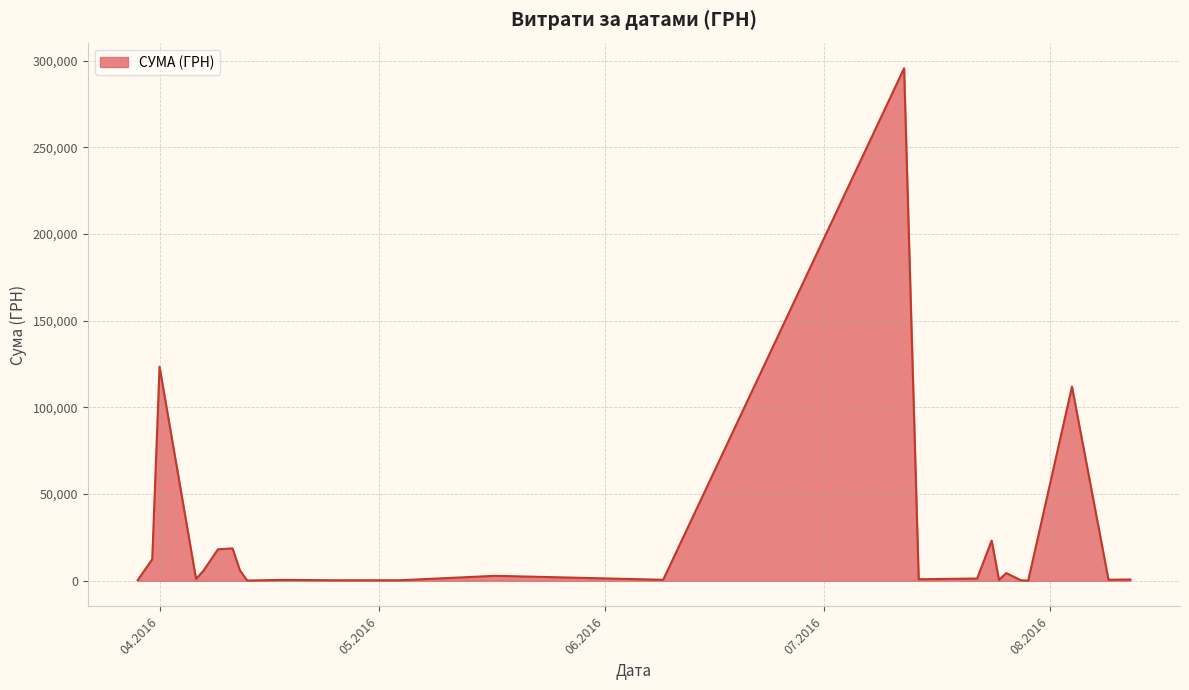

What is the sum of all values?

630977.9